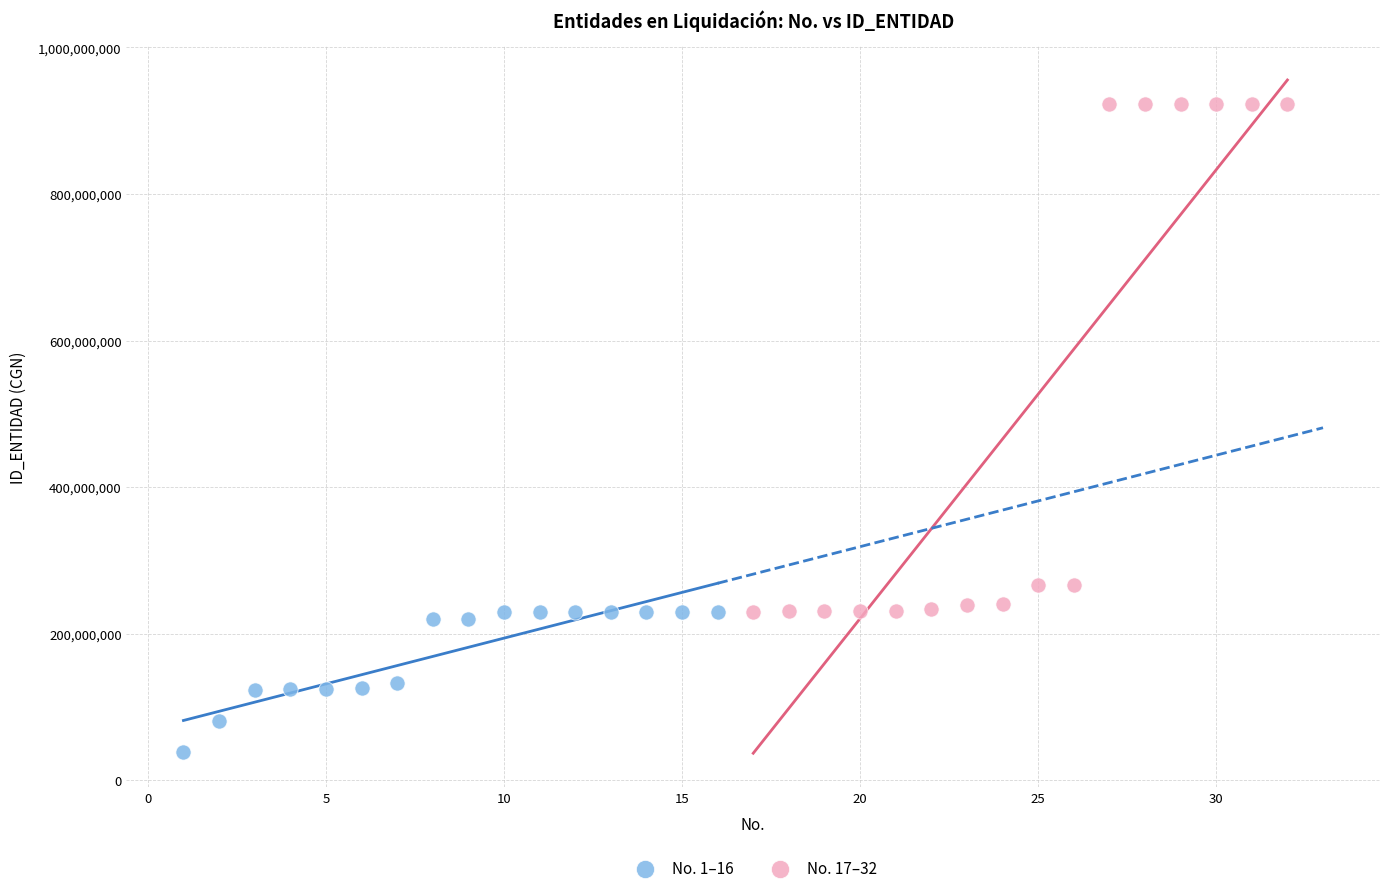

What are all the series names shown in the legend?

No. 1–16, No. 17–32